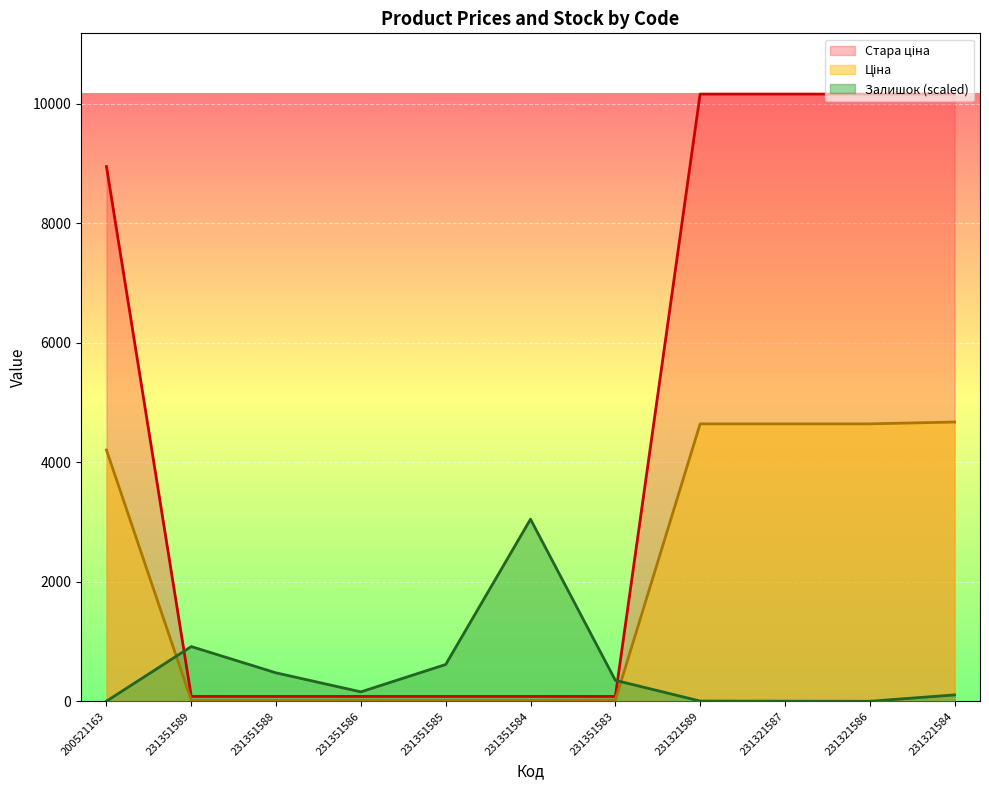

Rank the series at 231351586 from lowest to highest value.

Ціна, Стара ціна, Залишок